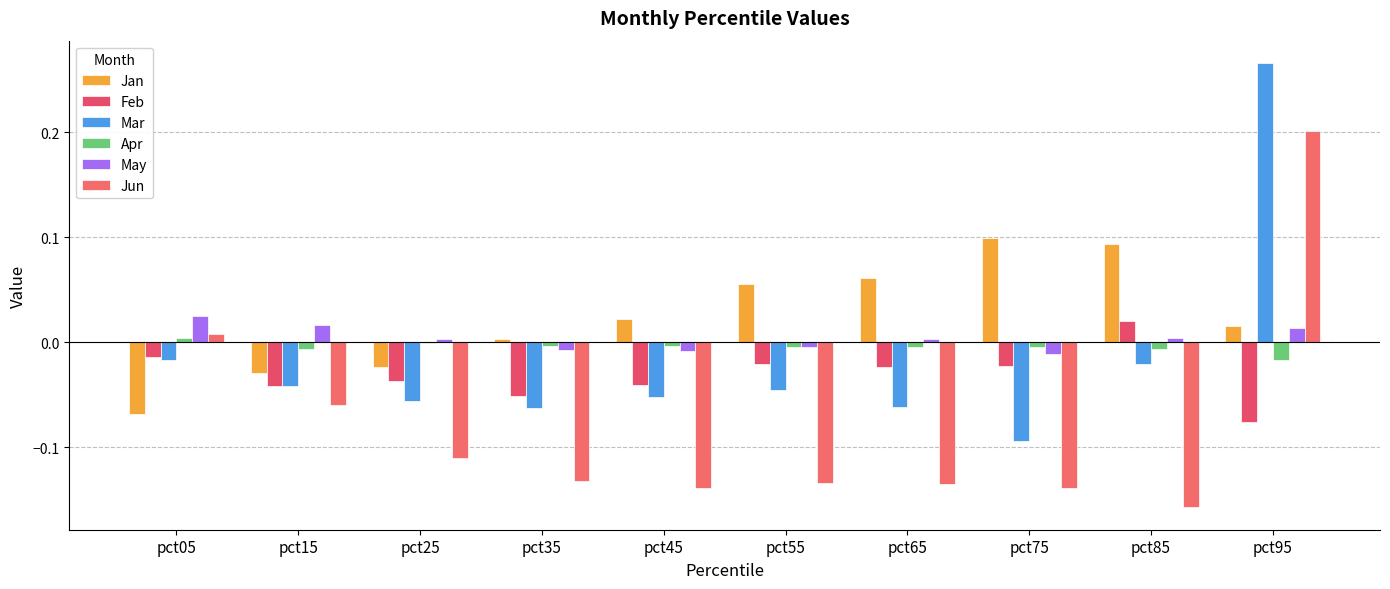

The value of Mar at pct35 is -0.0. True or false?

False